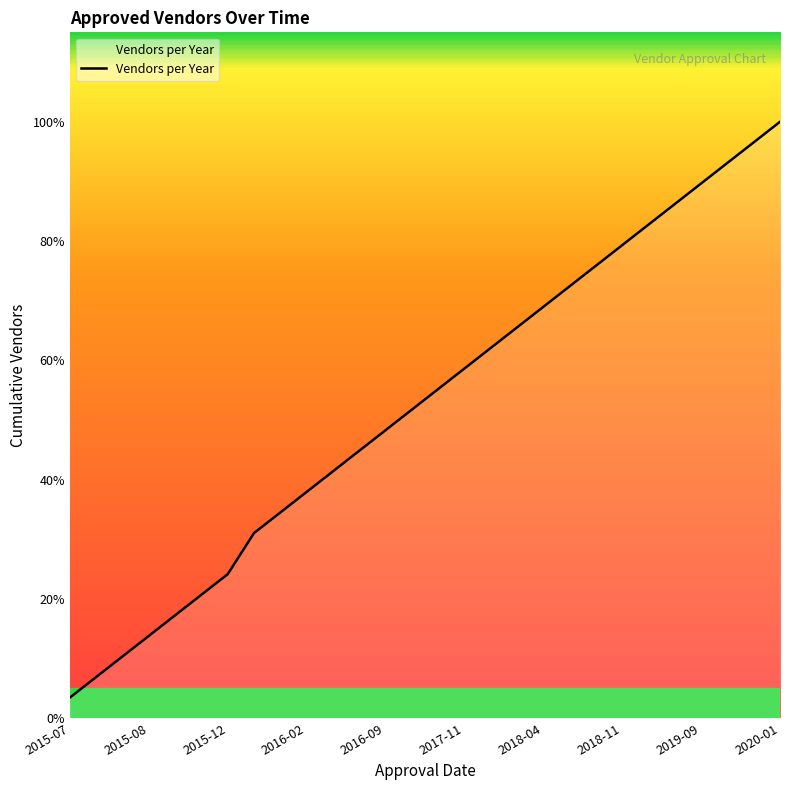

Does the chart display data point markers on the line(s)?

No